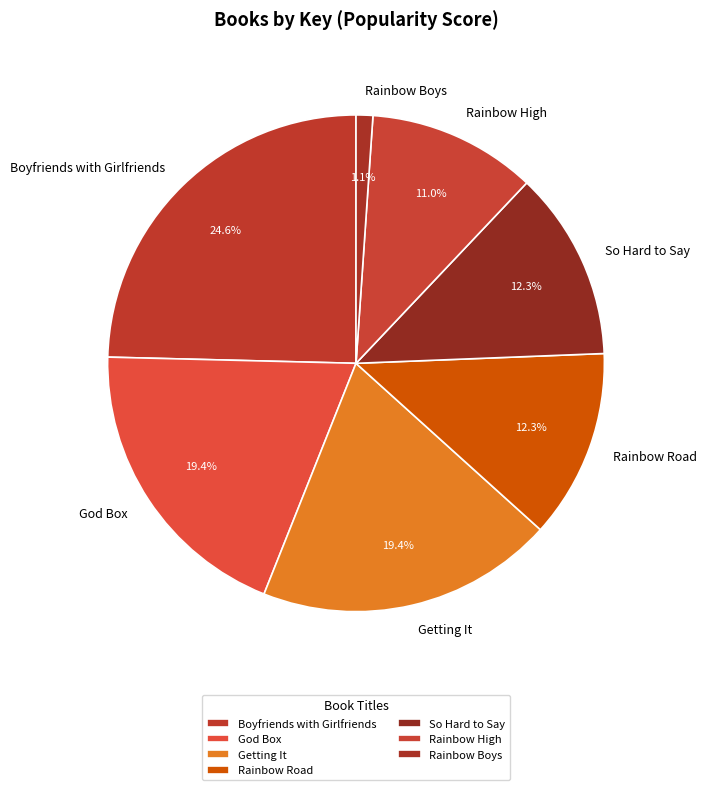

What is the largest slice in the pie chart?

Boyfriends with Girlfriends